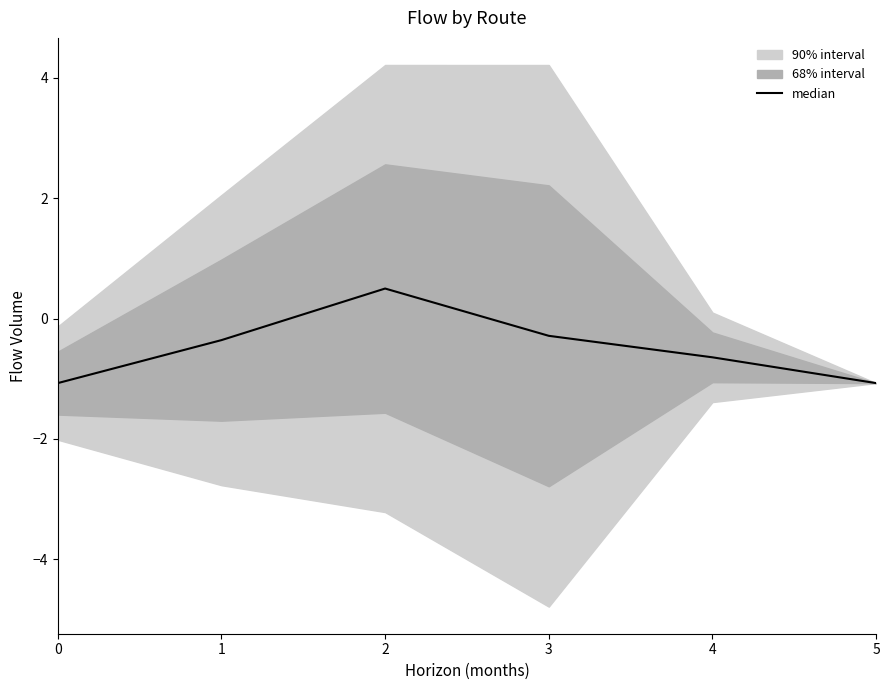

How many points are higher than both their immediate neighbors (excluding endpoints)?

1